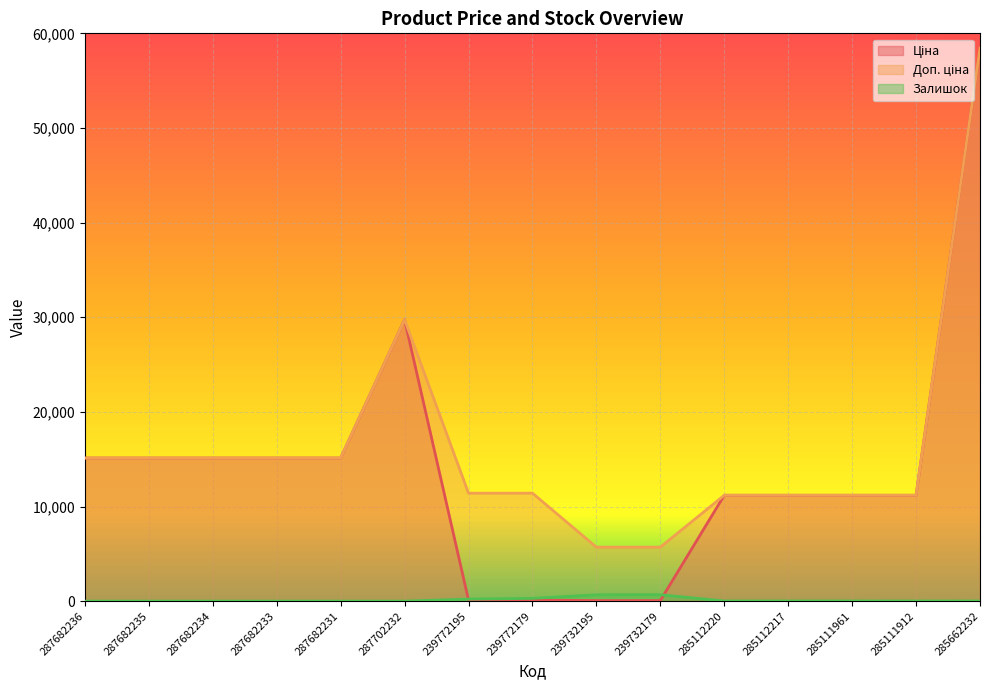

Reading right to left, extract all data points from this chart.

Ціна: 58426.5	11188.2	11188.2	11188.2	11188.2	57.0	57.0	114.1	114.1	29747.2	15120.0	15120.0	15120.0	15120.0	15120.0
Доп. ціна: 58426.5	11188.2	11188.2	11188.2	11188.2	5705.0	5705.0	11410.0	11410.0	29747.2	15120.0	15120.0	15120.0	15120.0	15120.0
Залишок: 12.0	15.0	17.0	17.0	17.0	676.0	670.0	290.0	215.0	0.0	0.0	0.0	0.0	0.0	0.0